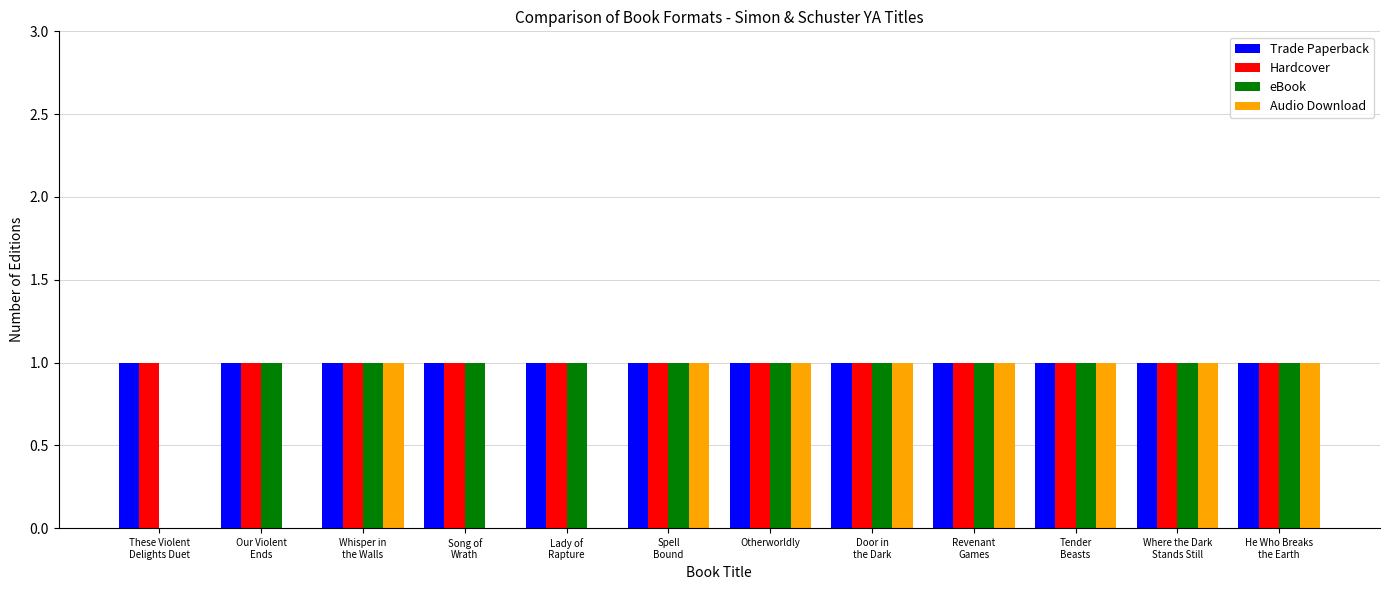

What is the sum of all Audio Download values?

8